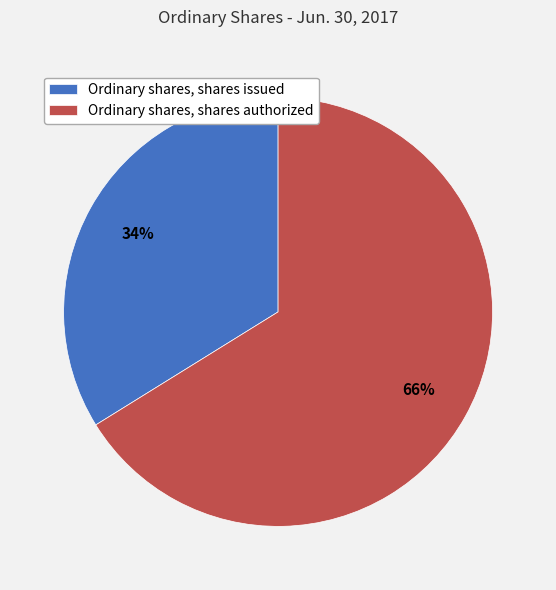

Is the sum of Ordinary shares, shares authorized and Ordinary shares, shares issued greater than half?

Yes